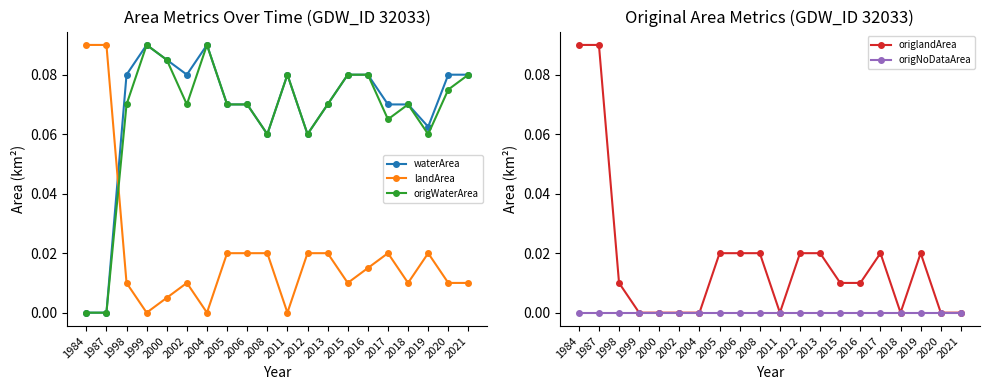

What is the spread (max minus min) of values at 2012?

0.1